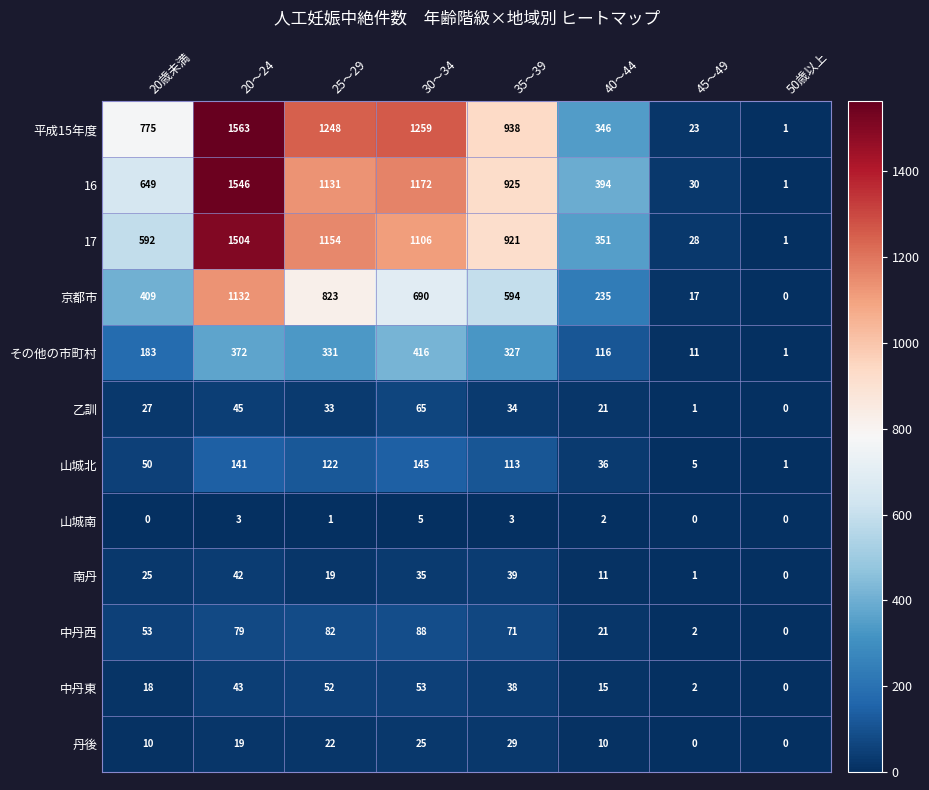

Between 20歳未満 and 30～34, which series saw the biggest shift?

16